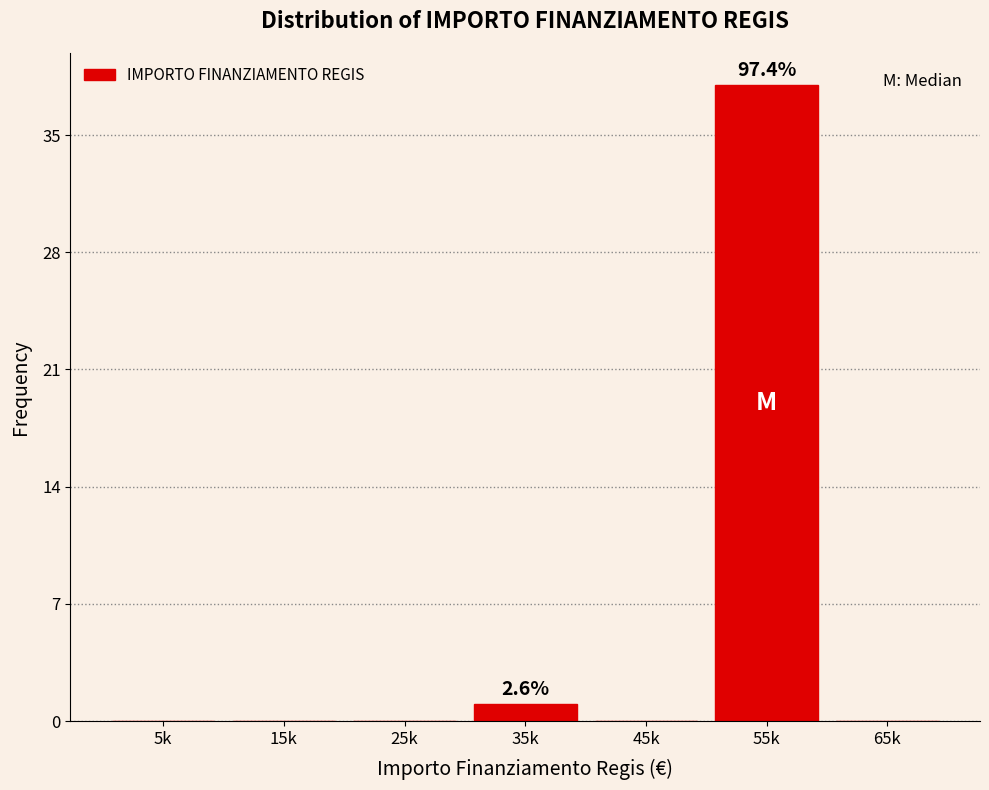

Reading left to right, what are all the values shown in this chart?

5k=0	15k=0	25k=0	35k=1	45k=0	55k=38	65k=0